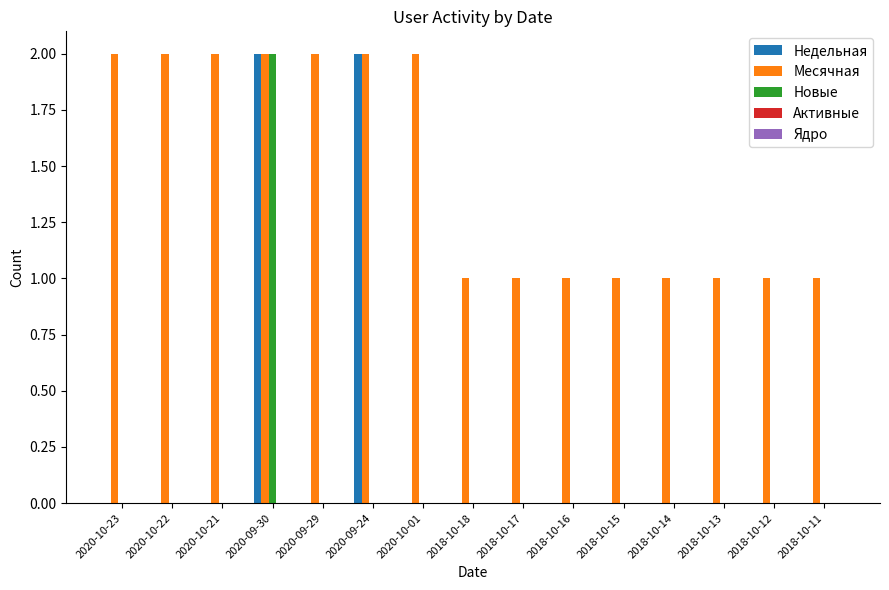

Which series changed the most between 2020-10-22 and 2018-10-15?

Месячная